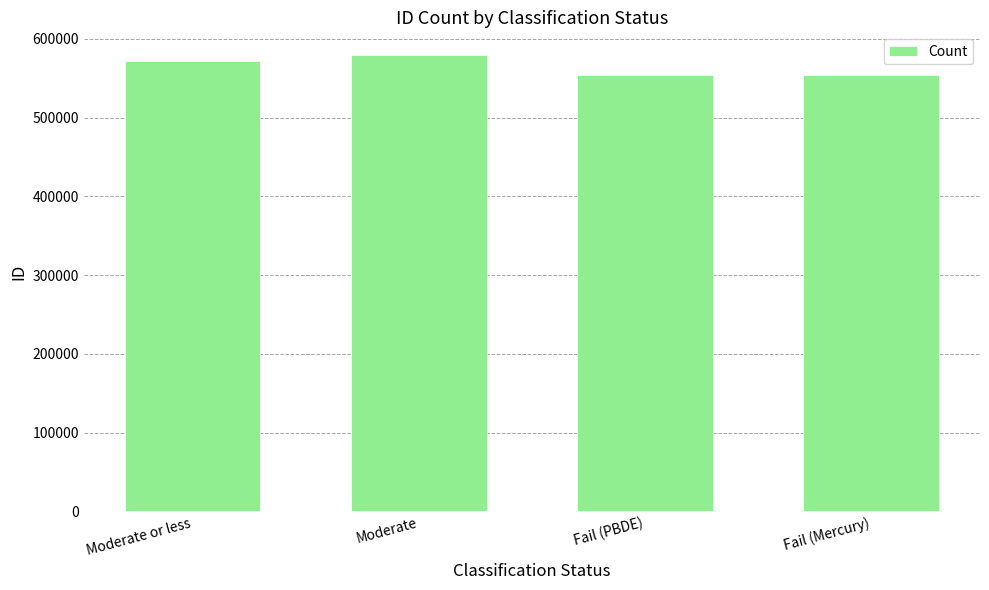

What is the value of the 1st bar from the left?

571331